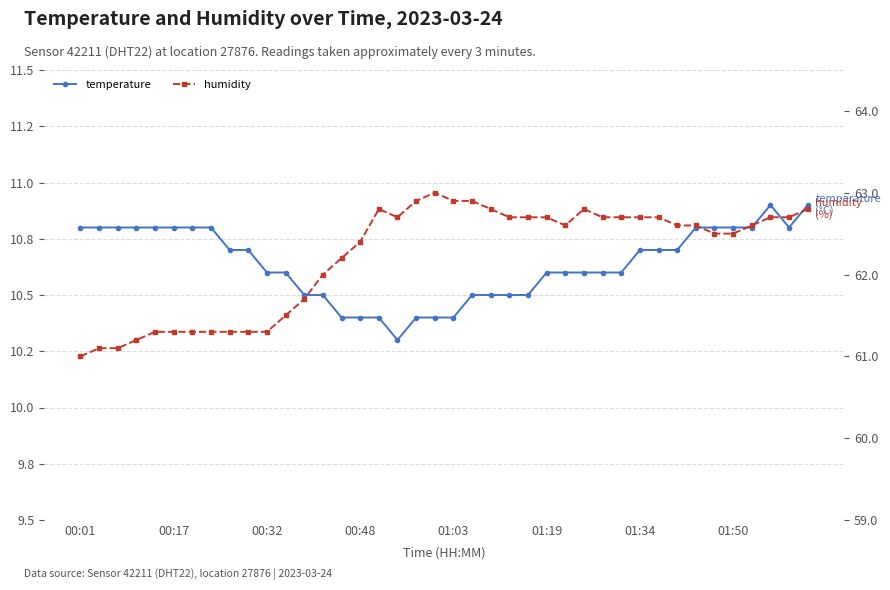

How many values in the humidity series exceed 62?

26